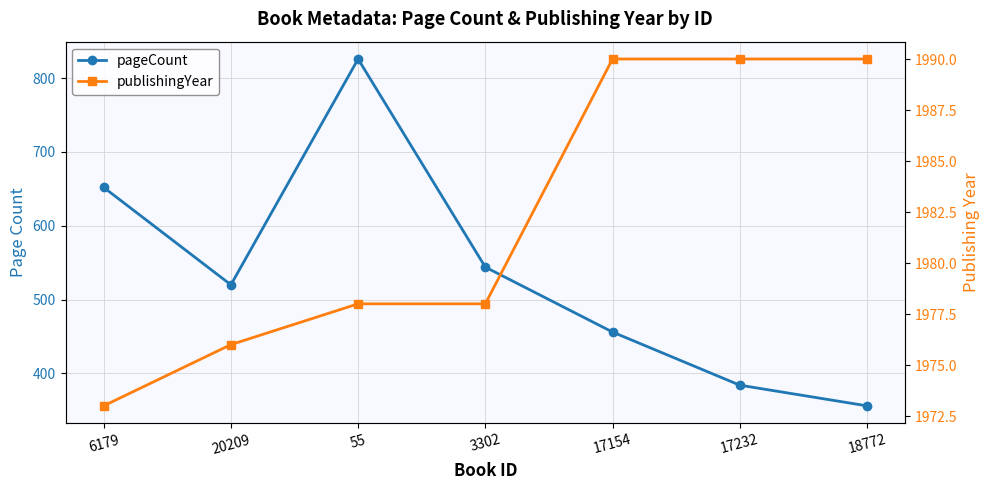

What is the difference between the second highest and second lowest values in the pageCount series?

268